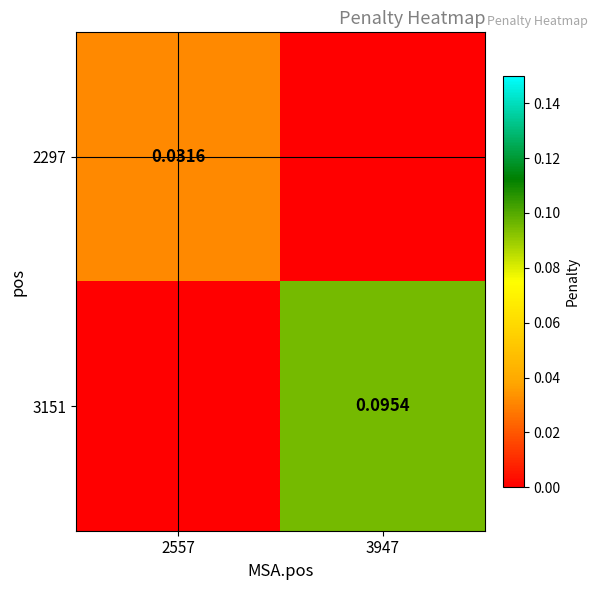

True or false: 3151 has a value of 0.1 at 3947.

True